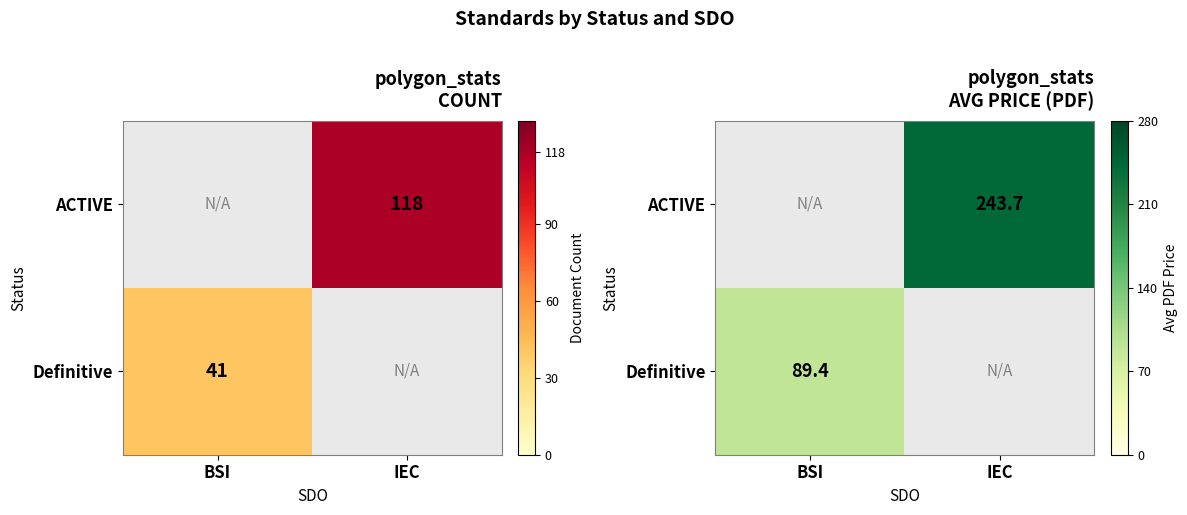

What is the smallest value displayed?

89.4